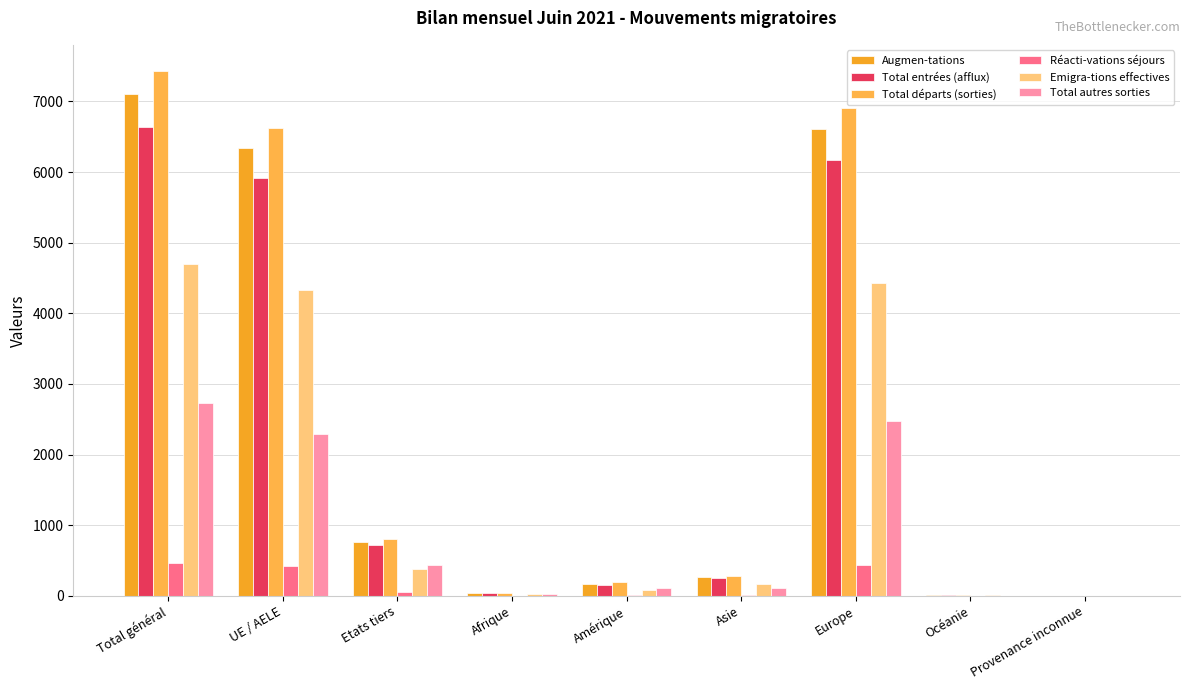

How many series are shown in this chart?

6